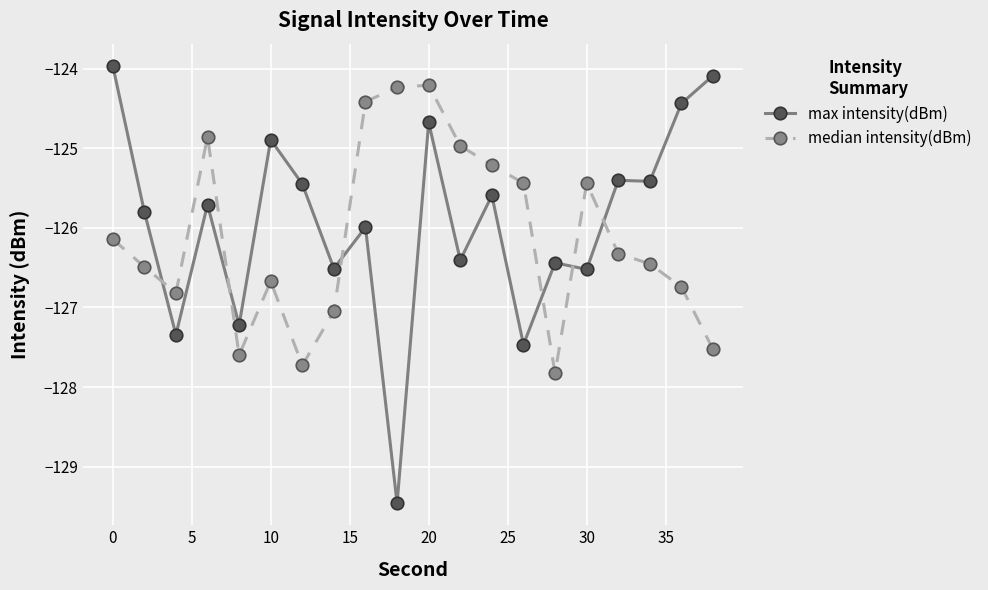

What is the minimum value shown in the chart?

-129.5